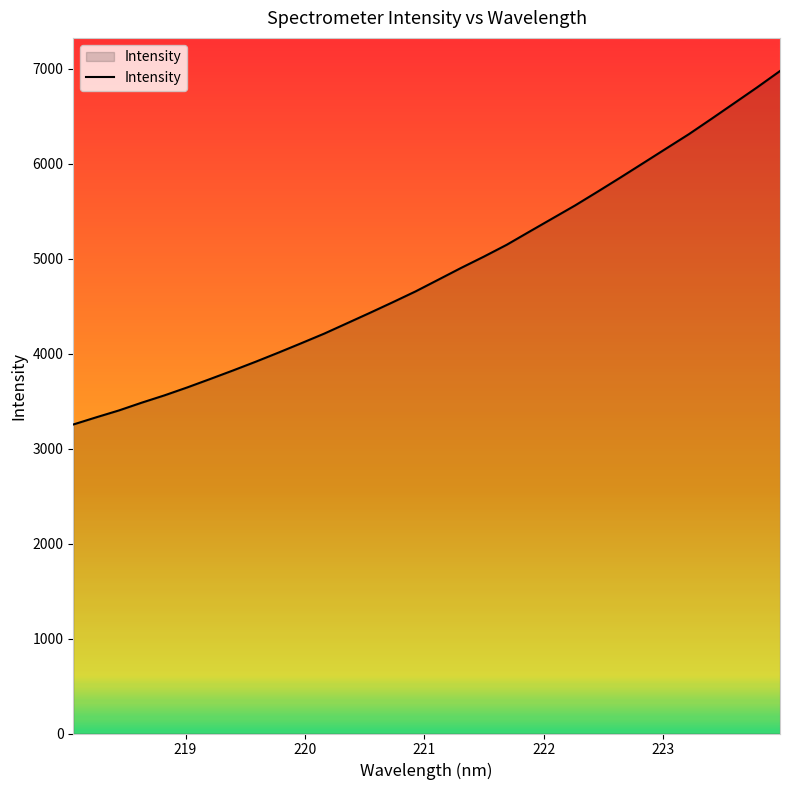

What is the smallest value displayed?

3252.8